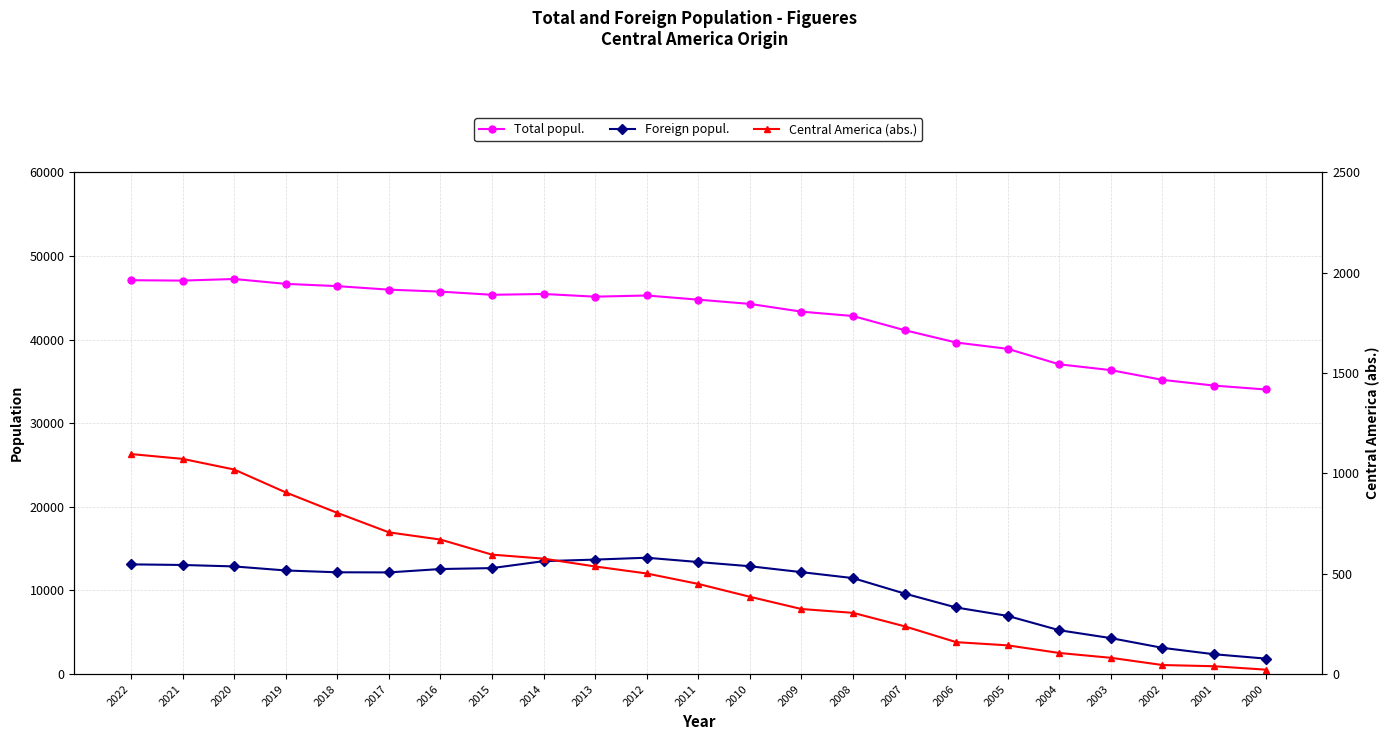

What is the difference between the Central America (abs.) values at 2016 and 2003?

589